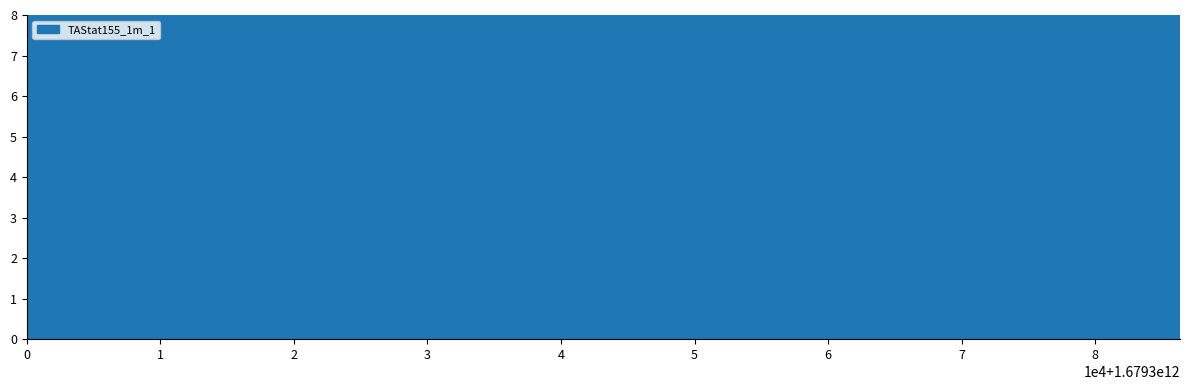

How many lines are shown in the chart?

1